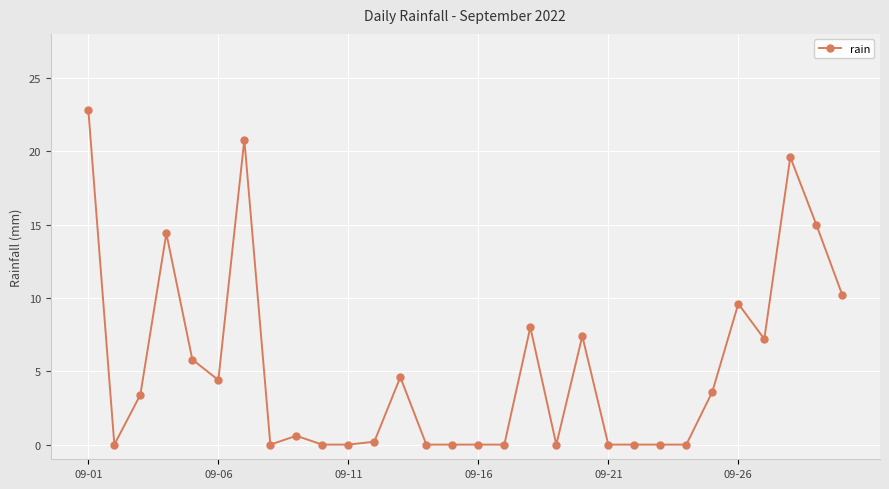

What is the maximum value shown in the chart?

22.8